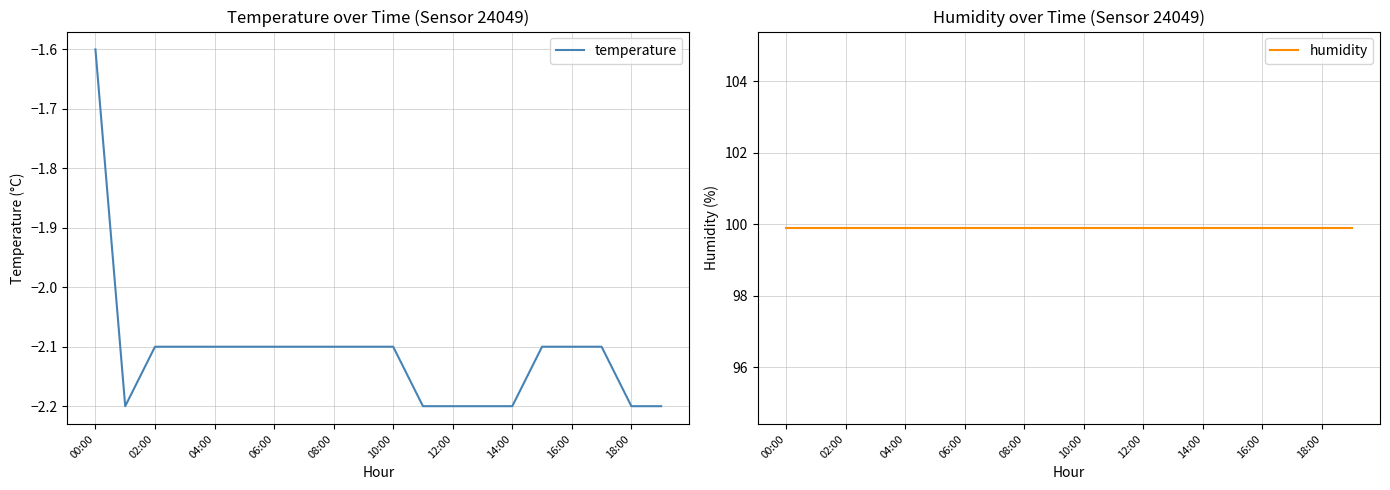

What is the value of the temperature point at the 6th from the left?

-2.1